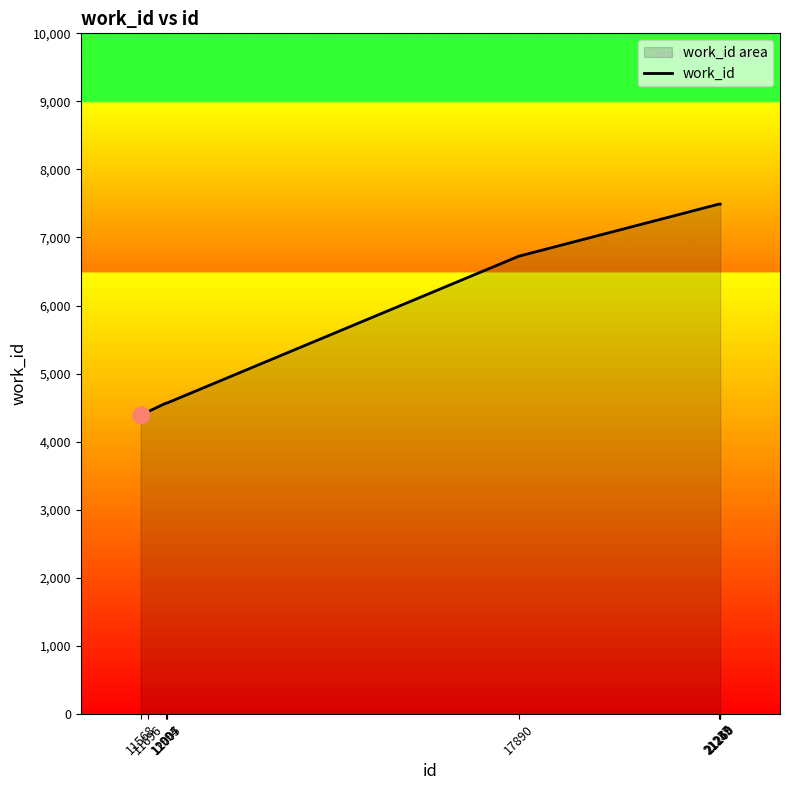

How many lines are shown in the chart?

1